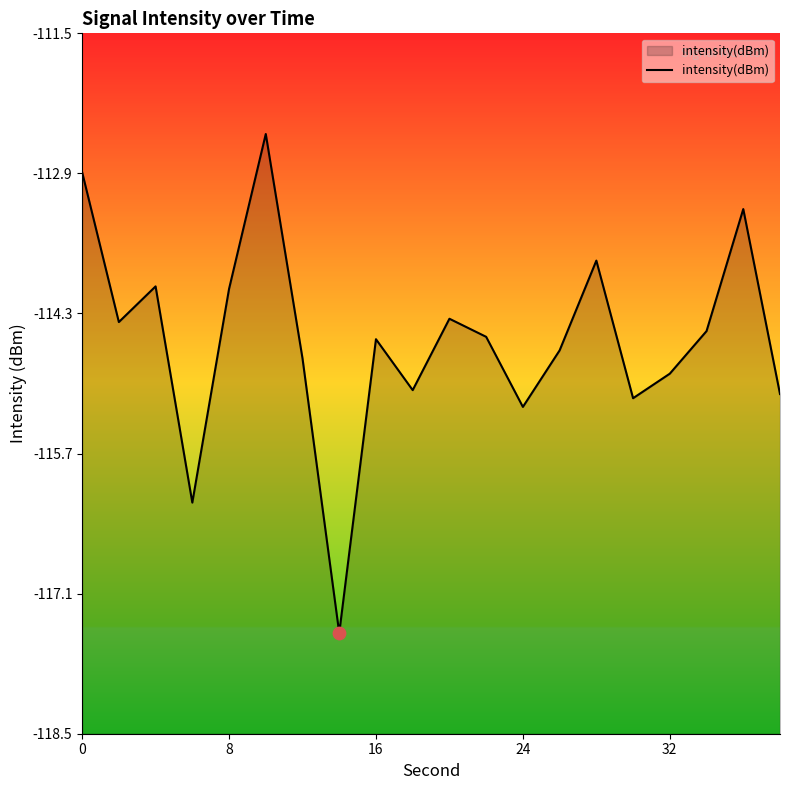

Which has a higher value, 8 or 8?

8